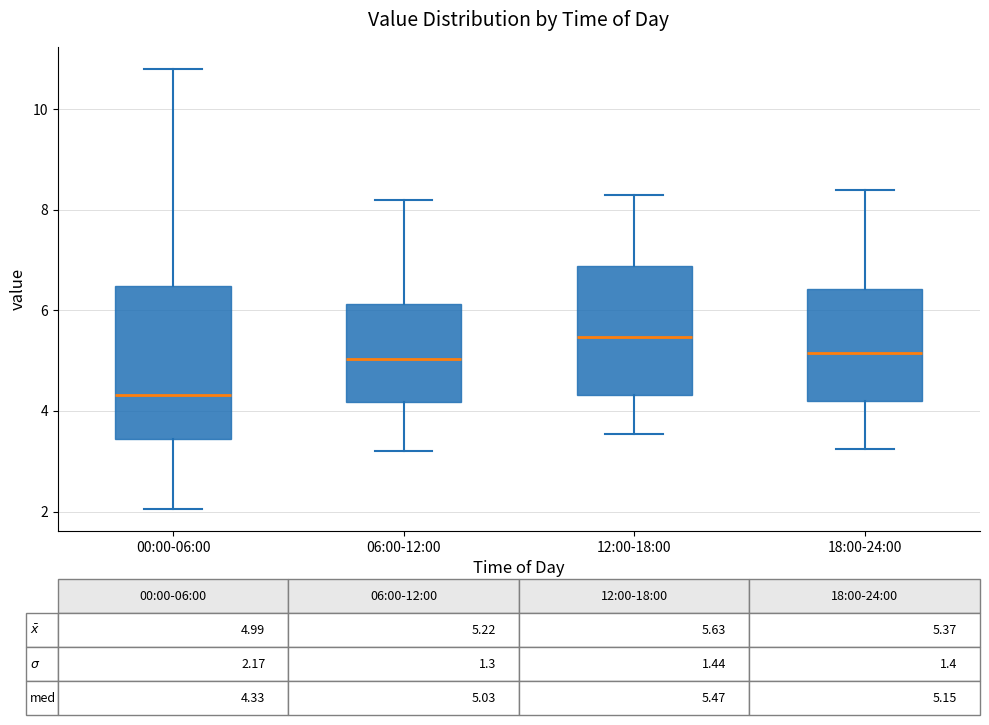

Which box has the highest median line?

12:00-18:00